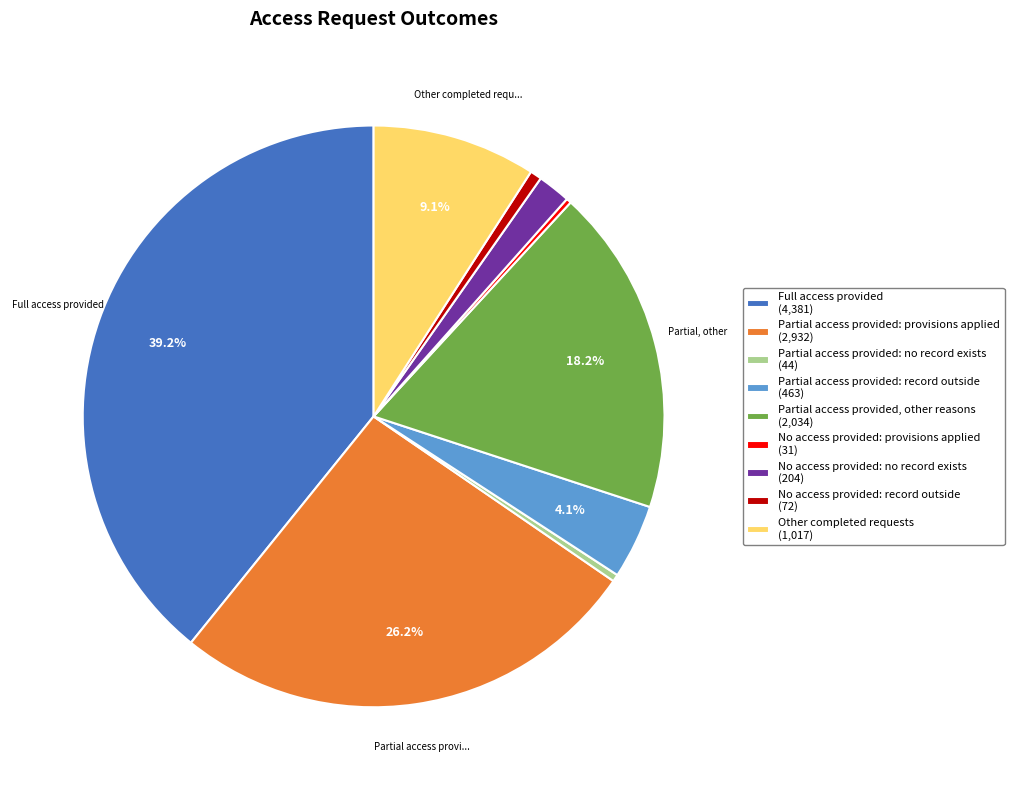

Which slice is the largest?

Full access provided